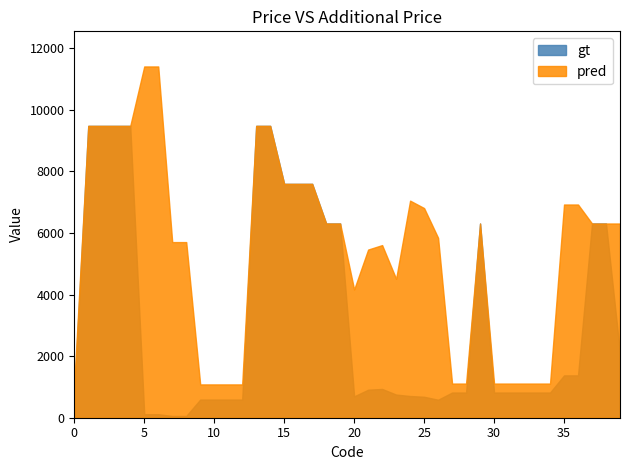

True or false: pred and gt cross at least once.

False